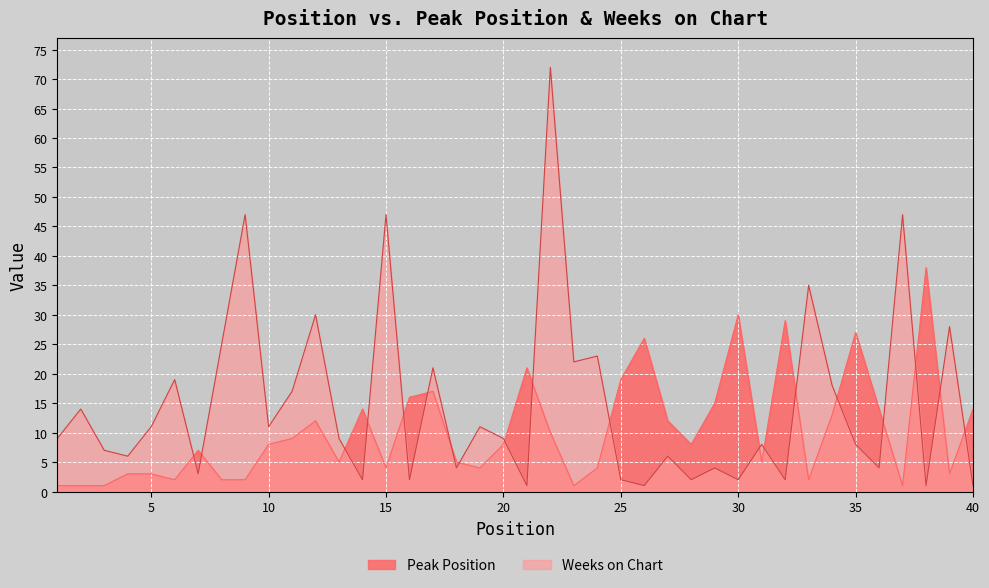

Between which two adjacent categories do Peak Position and Weeks on Chart first intersect?

6 and 7